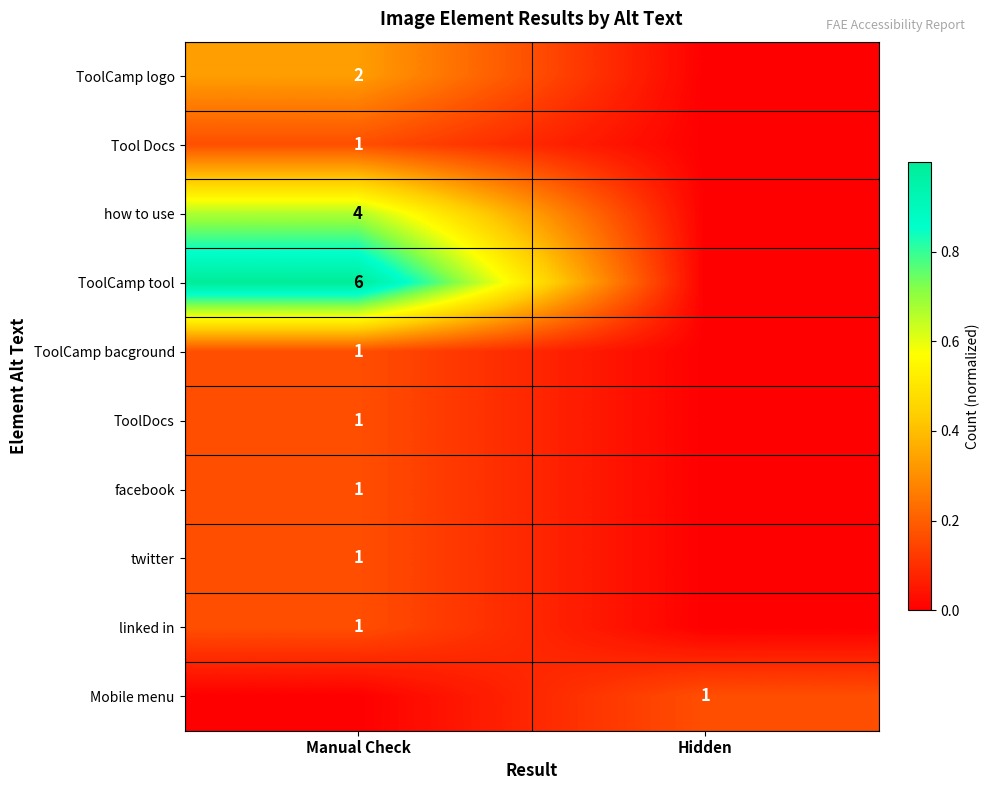

Is the value of twitter at Manual Check greater than the value of how to use at Manual Check?

No